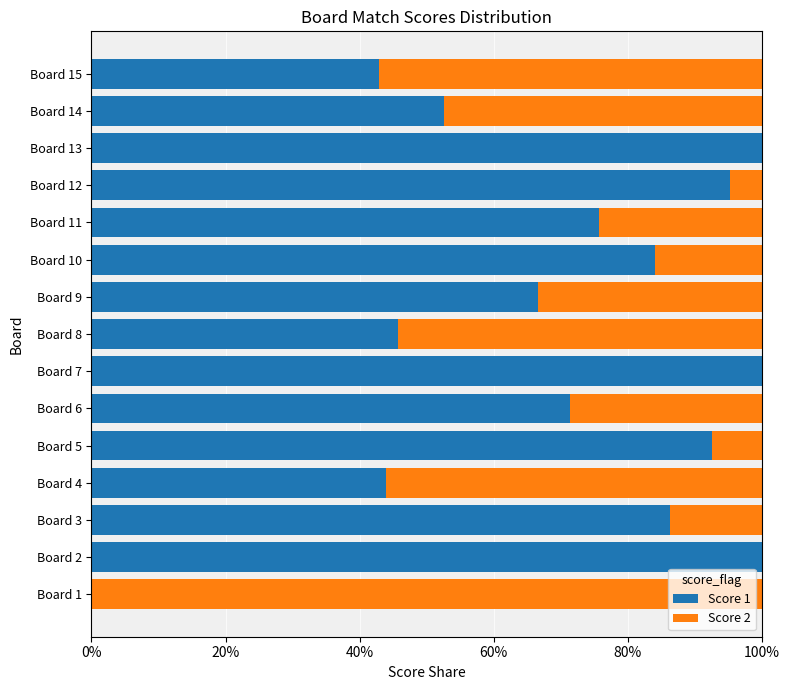

How many distinct data groups are displayed?

2